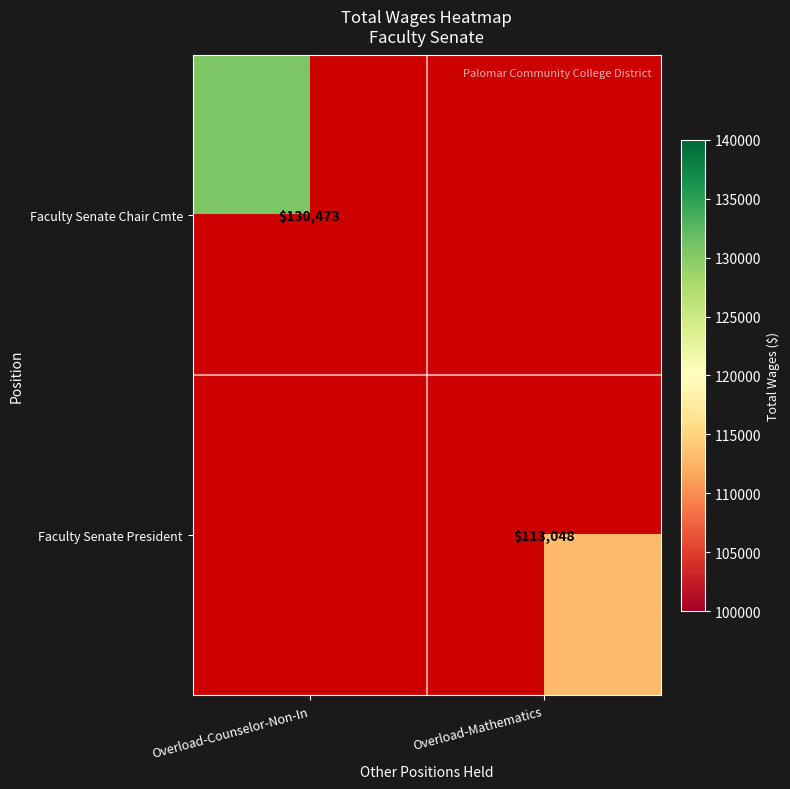

Is the value of Faculty Senate President at Overload-Mathematics greater than the value of Faculty Senate Chair Cmte at Overload-Counselor-Non-In?

No